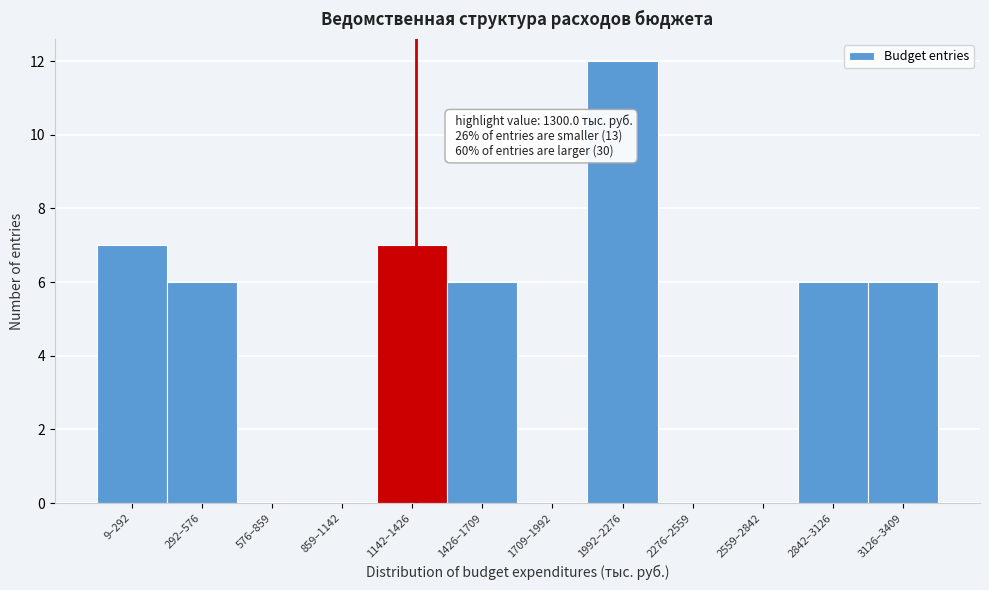

Reading right to left, transcribe all the data shown in this chart.

3126–3409=6	2842–3126=6	2559–2842=0	2276–2559=0	1992–2276=12	1709–1992=0	1426–1709=6	1142–1426=7	859–1142=0	576–859=0	292–576=6	9–292=7